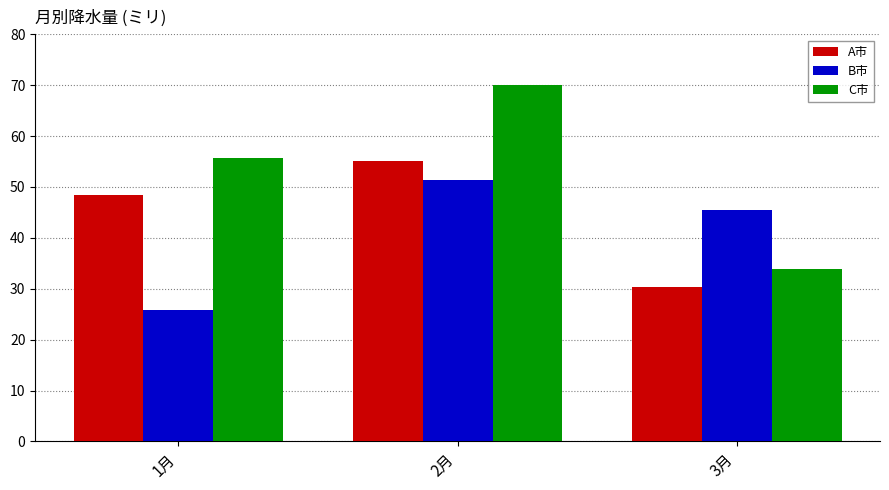

Which series has the largest total across all categories?

C市